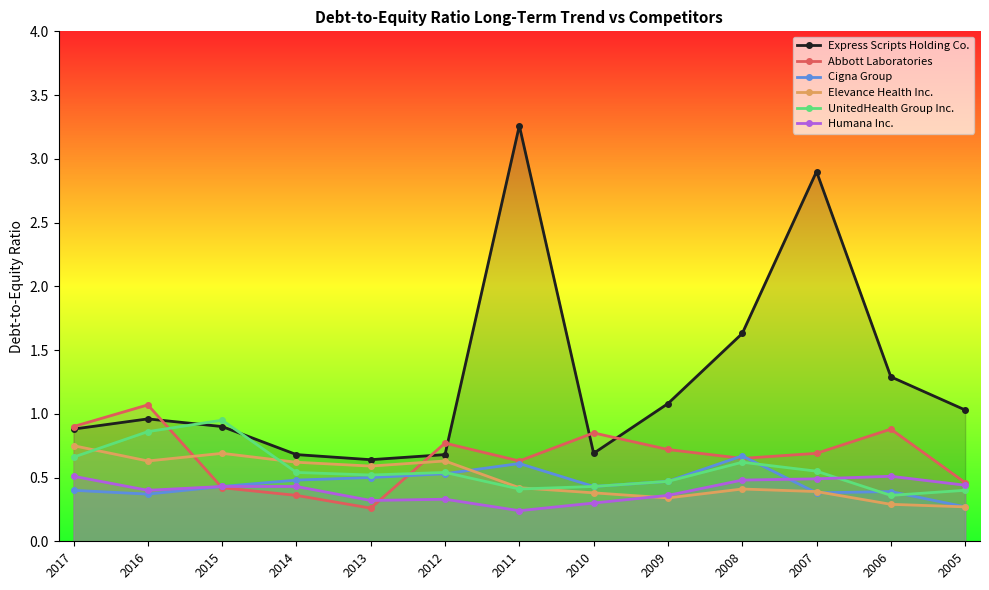

The UnitedHealth Group Inc. series shows 0.4 at 2011. True or false?

True